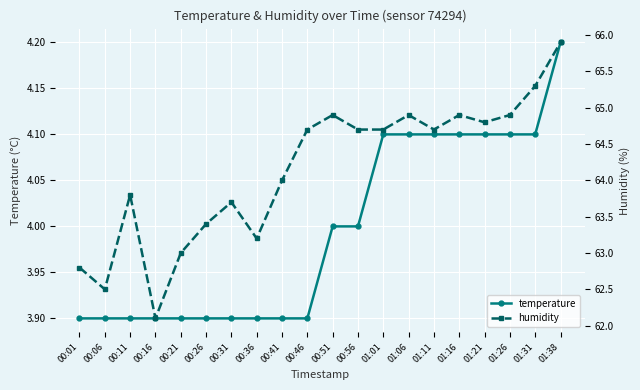

At which label does humidity reach its minimum?

00:16